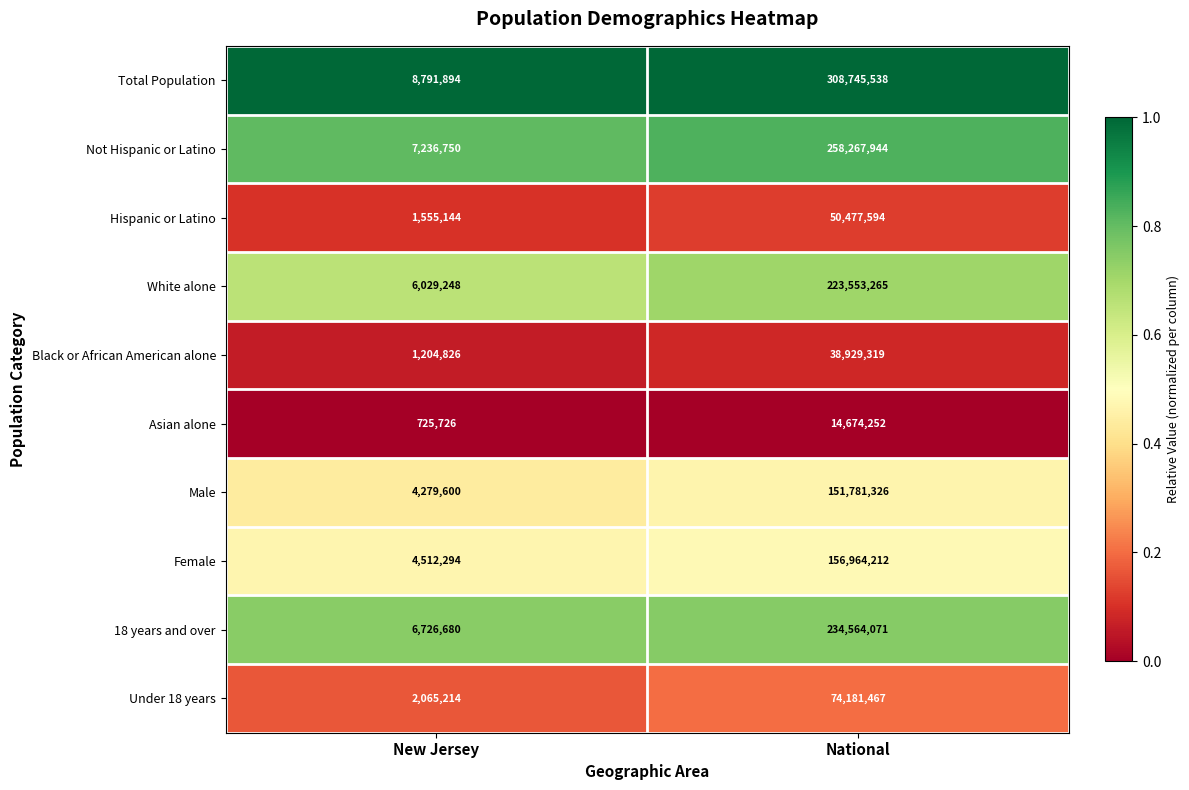

What is the lowest value of the Female series?

4512294